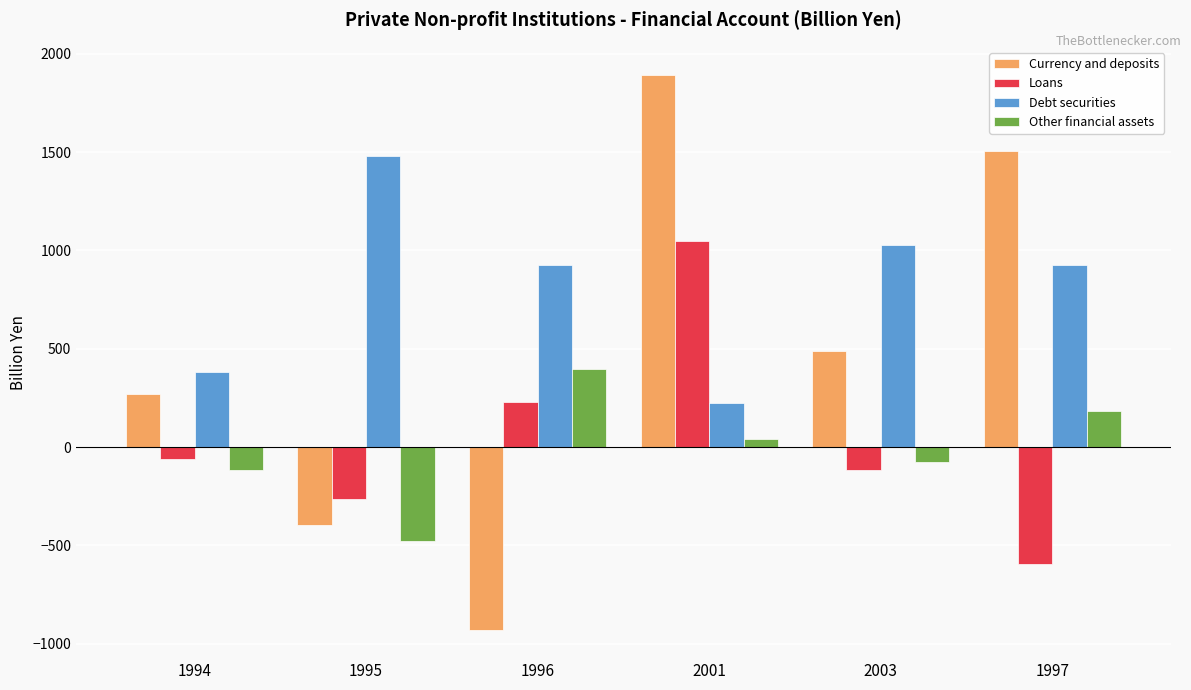

At which label is Other financial assets closest to -42?

2003